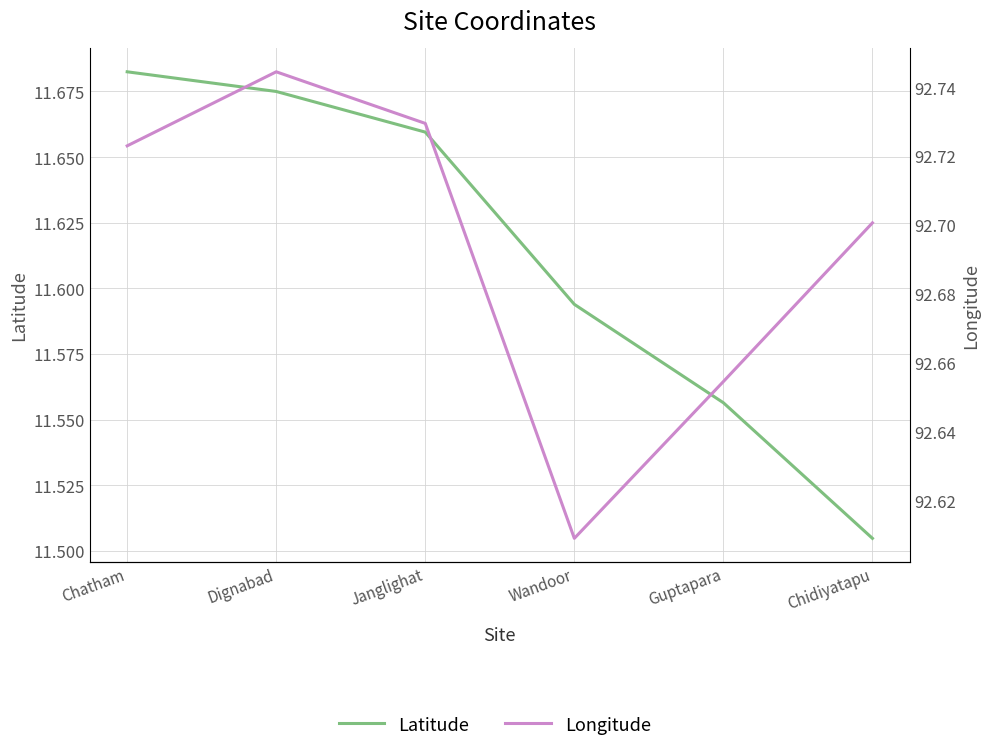

True or false: Latitude and Longitude cross at least once.

False